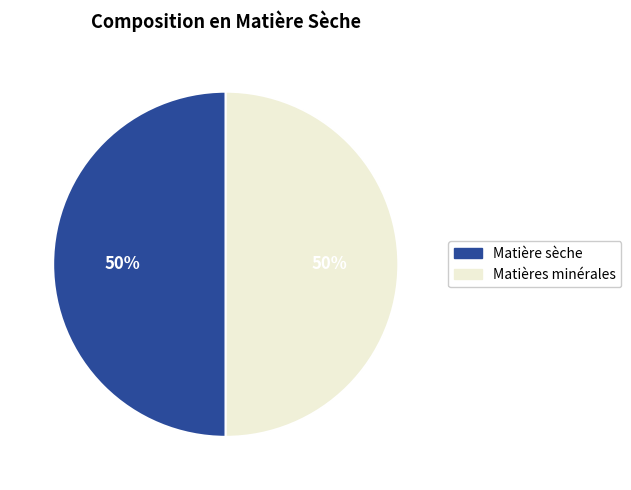

Count the number of slices in the pie.

2